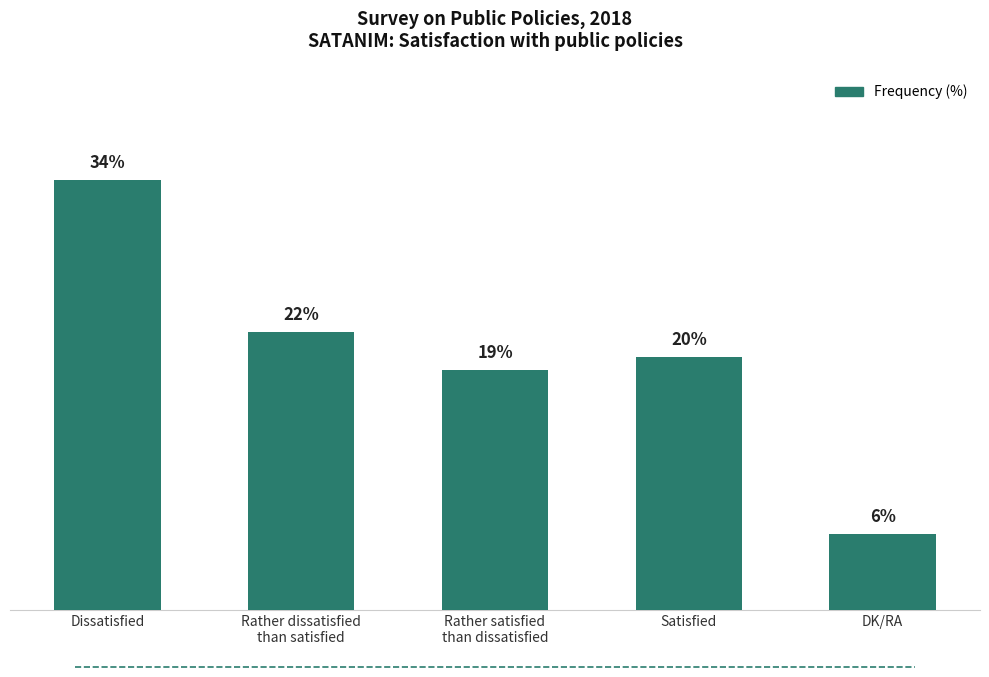

Which has a higher value, Satisfied or Rather satisfied
than dissatisfied?

Satisfied